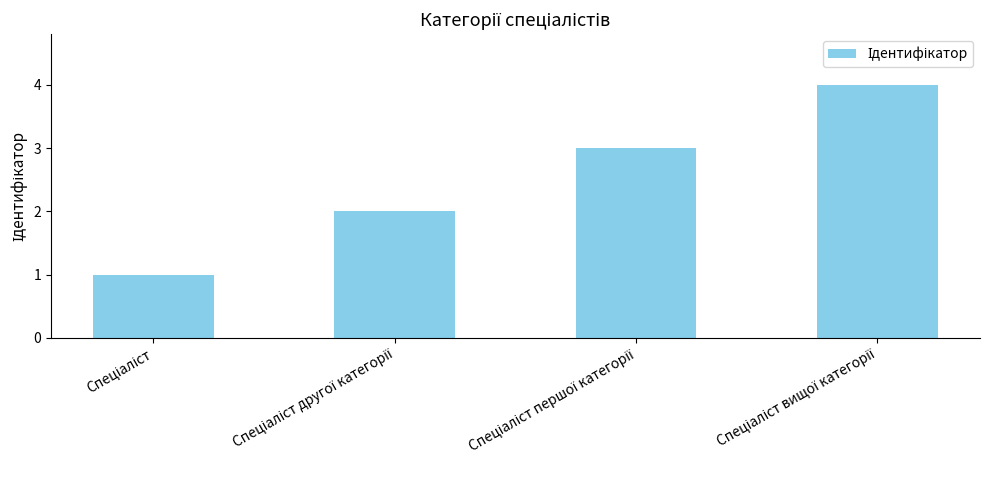

Reading left to right, extract all data points from this chart.

1	2	3	4